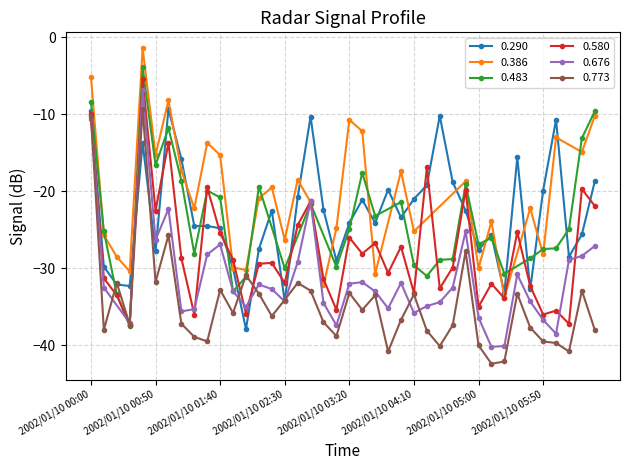

True or false: 0.580 has more than 2 points higher than both neighbors.

True